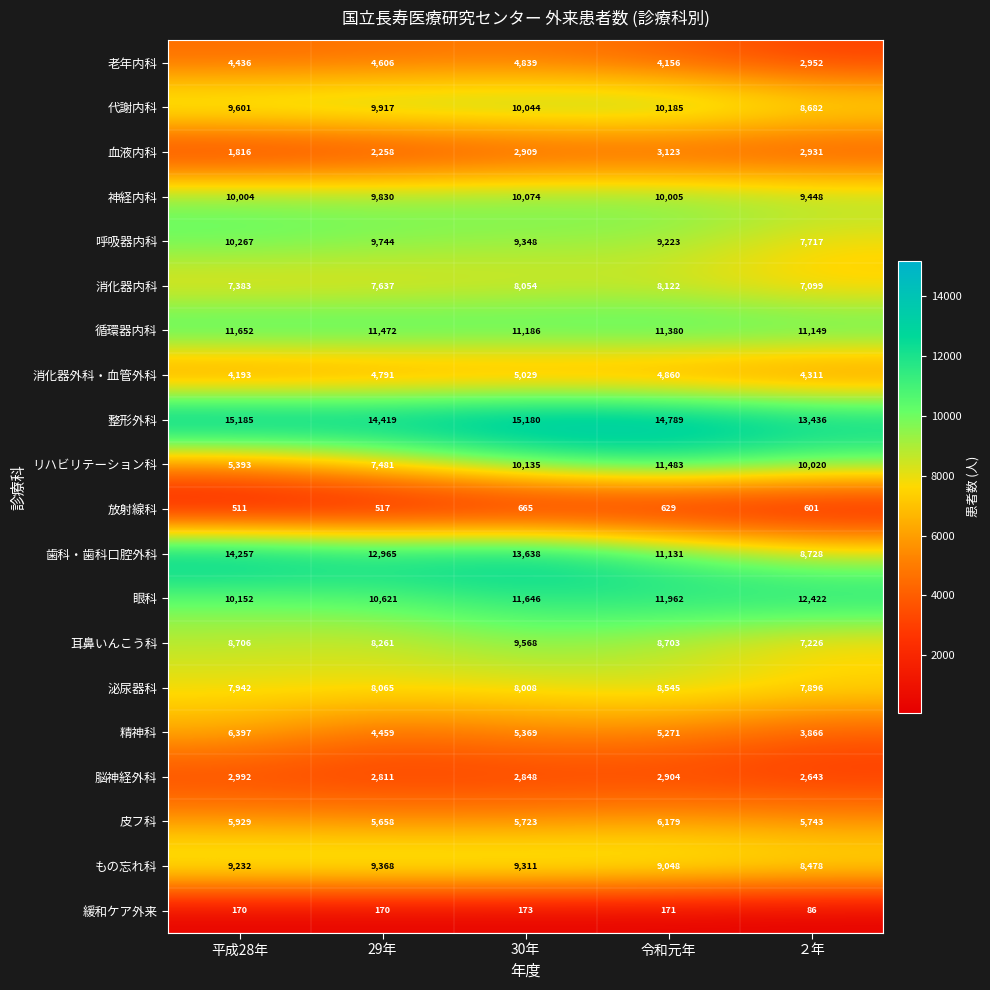

How many distinct data groups are displayed?

20